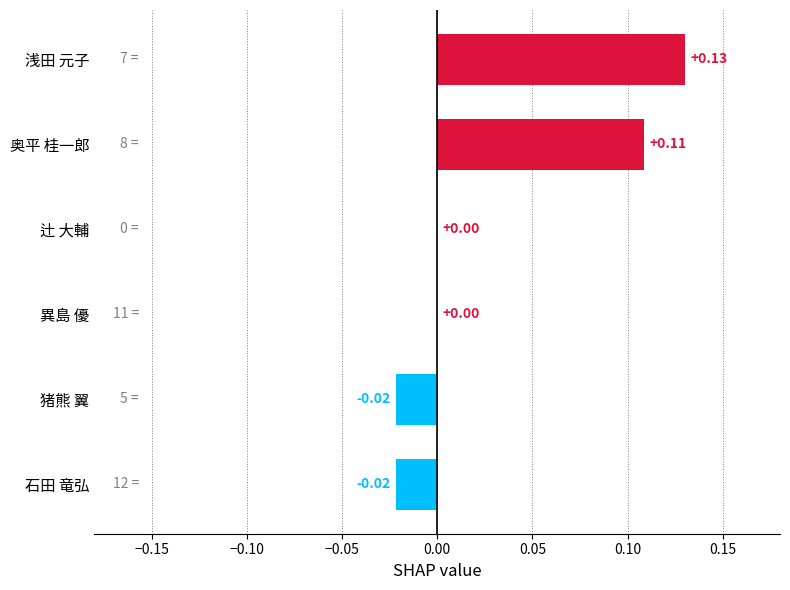

Count the values in the range 0 to 1.

4